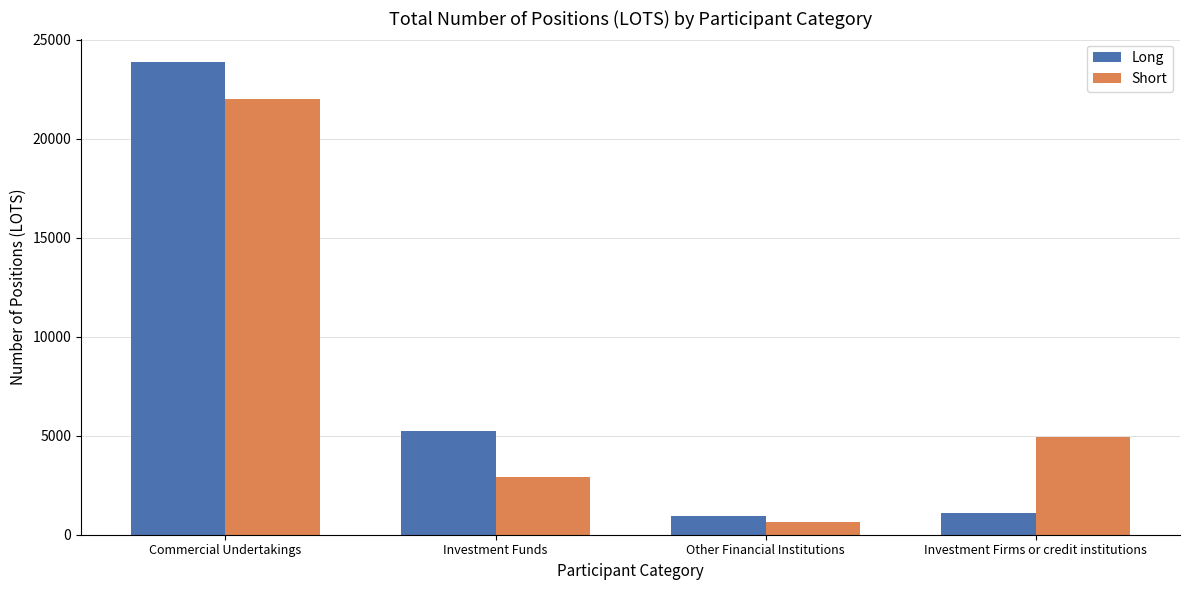

At which category is the sum across all series the highest?

Commercial Undertakings